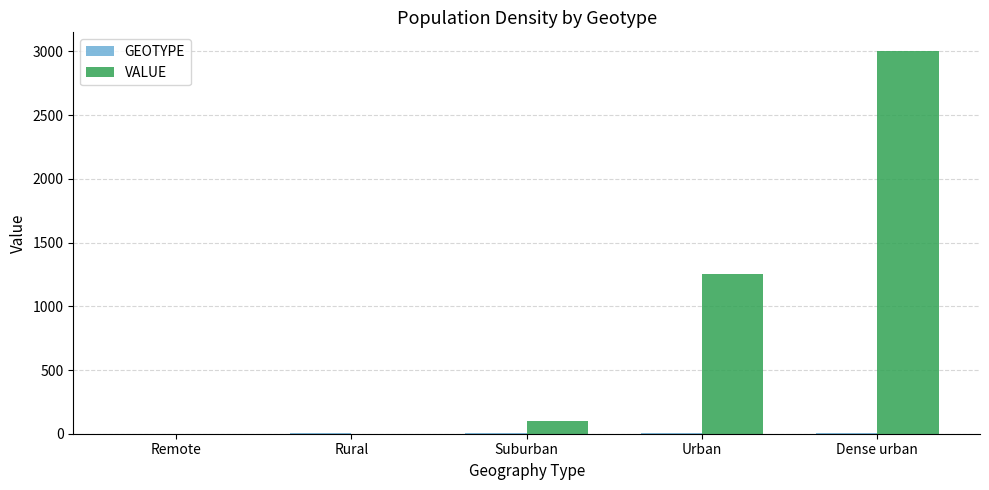

Where is VALUE nearest to the value 1499?

Urban